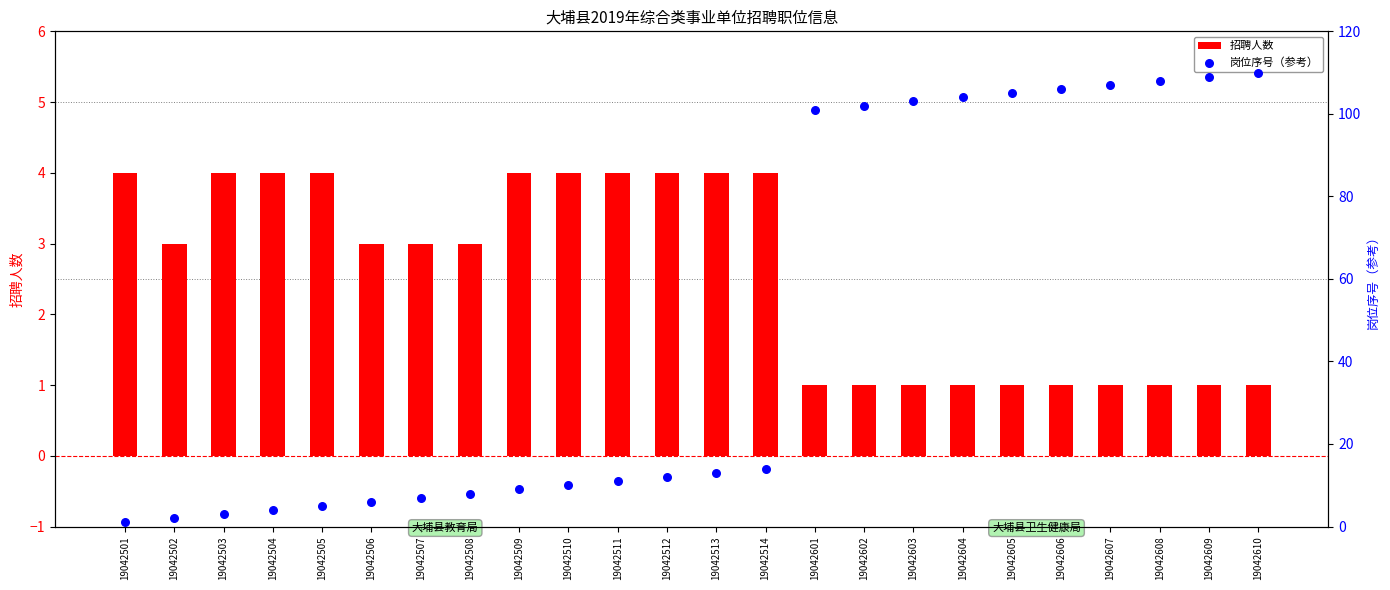

At how many categories does at least one series exceed 57?

10